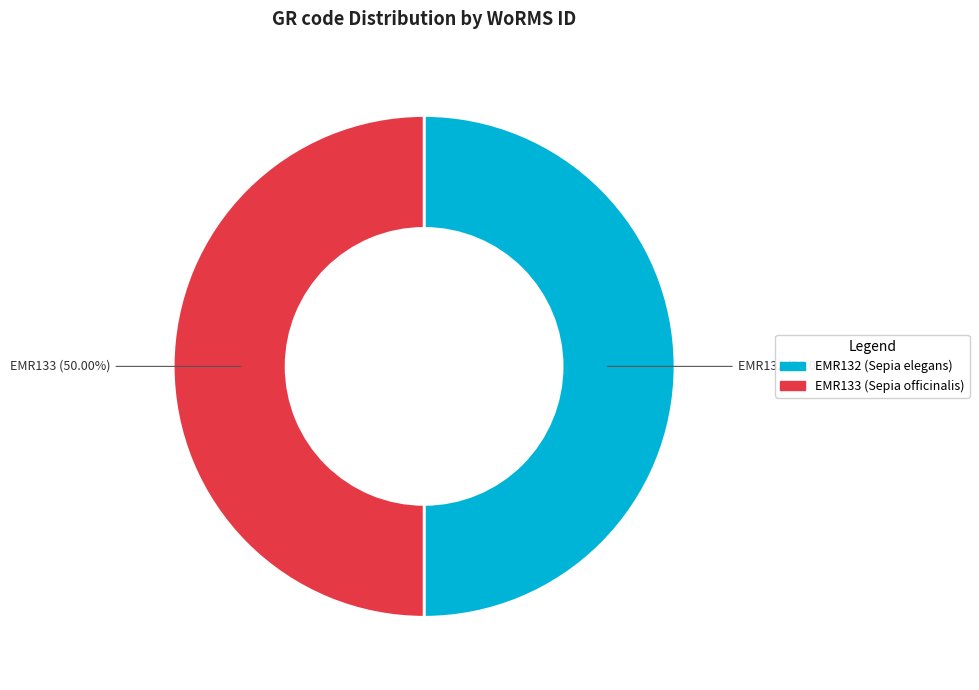

Combined, what portion of the pie is EMR132 and EMR133?

100.0%